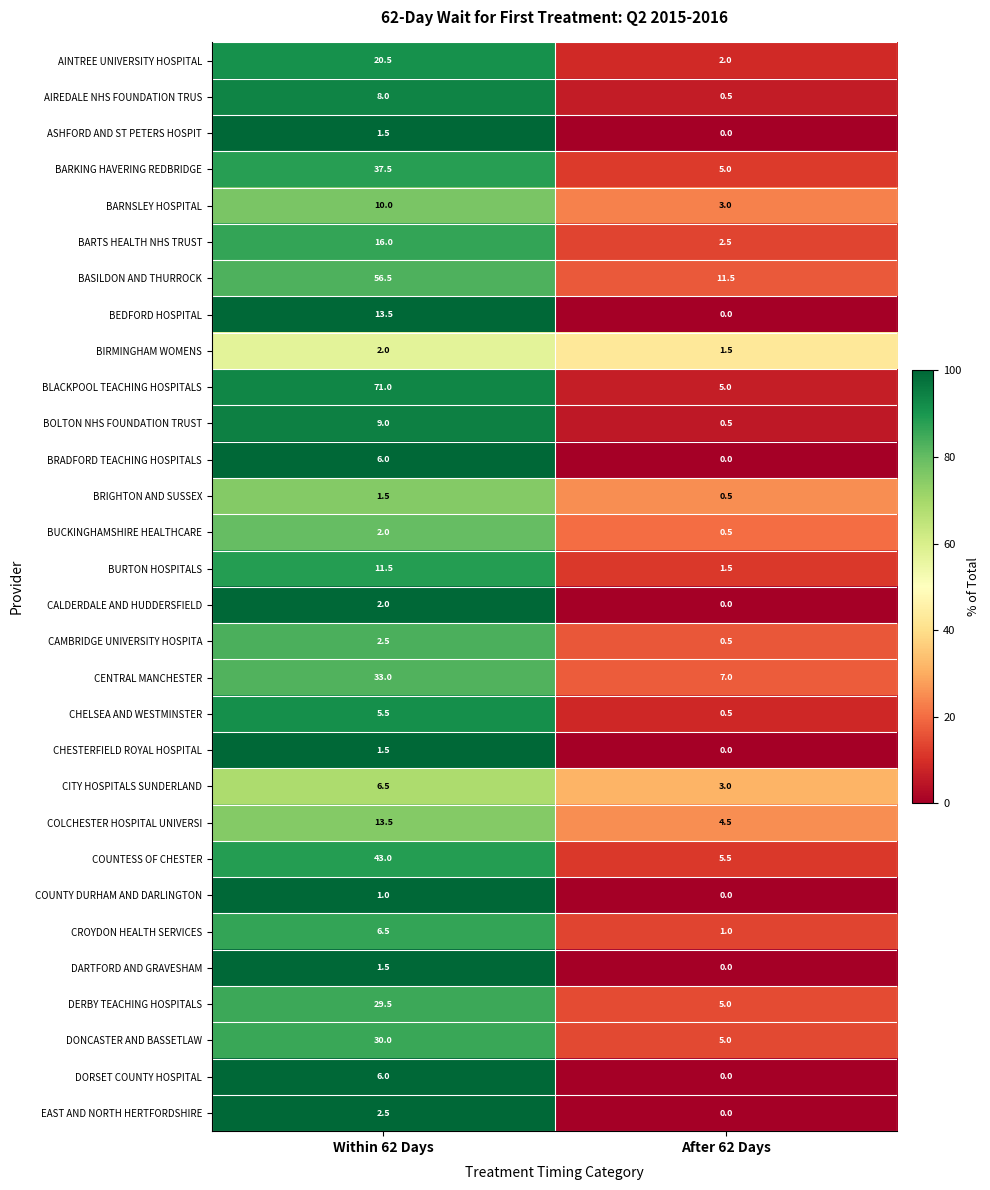

Rank the categories by EAST AND NORTH HERTFORDSHIRE value from highest to lowest.

Within 62 Days, After 62 Days